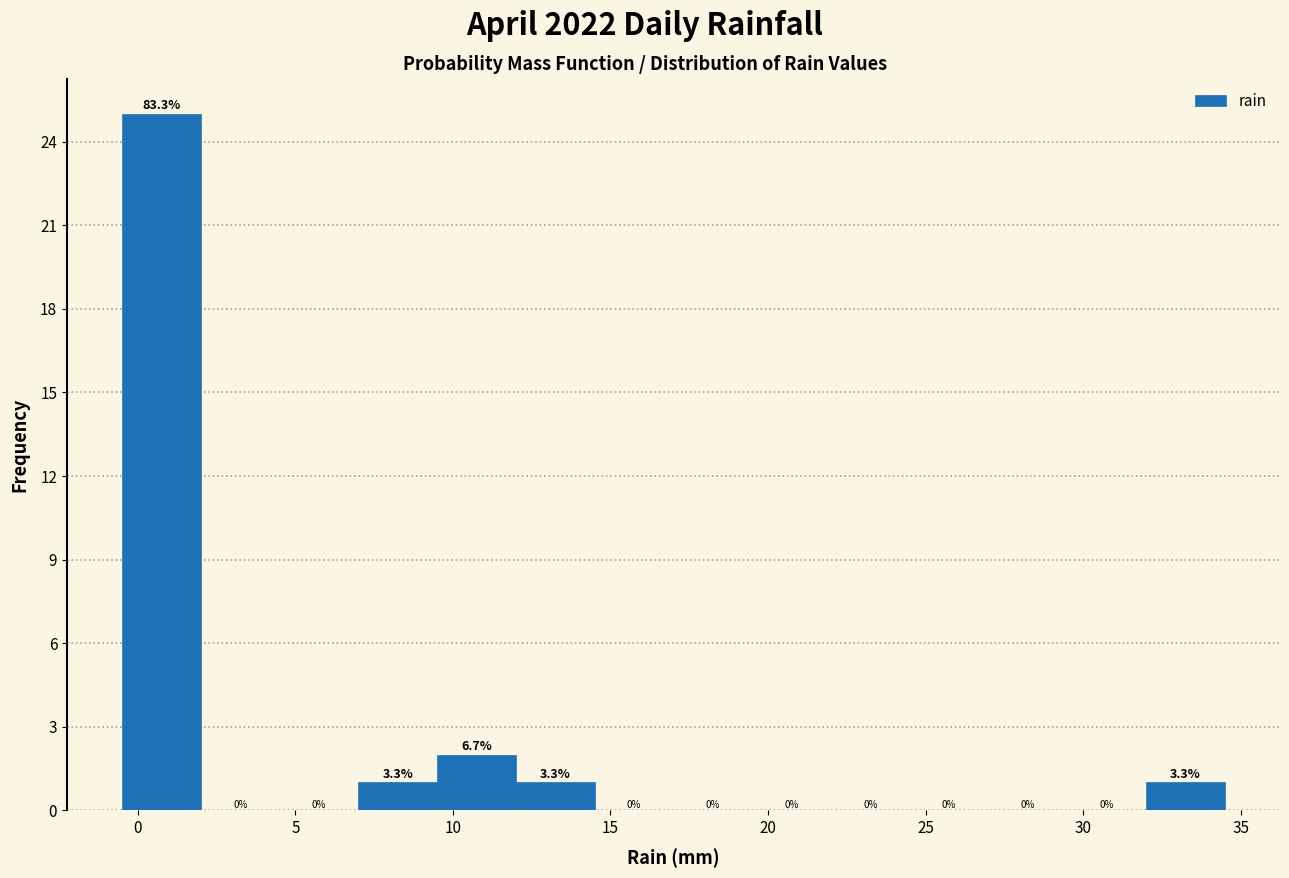

Which range on the x-axis has the tallest bar?

-0.5 to 2.0